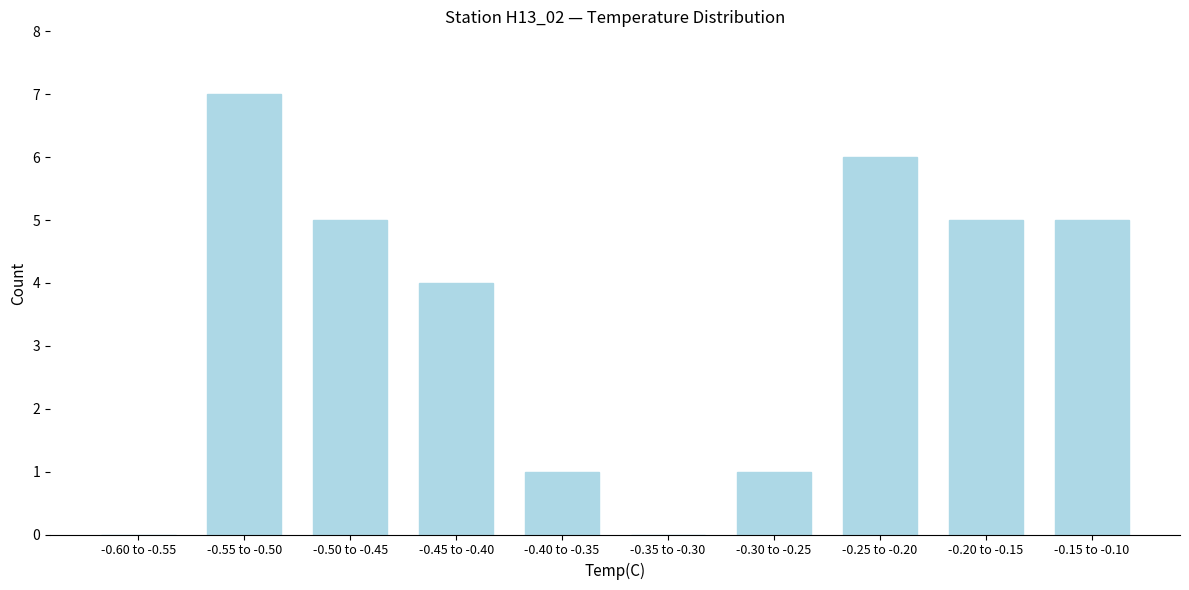

Reading left to right, transcribe all the data shown in this chart.

-0.60 to -0.55=0	-0.55 to -0.50=7	-0.50 to -0.45=5	-0.45 to -0.40=4	-0.40 to -0.35=1	-0.35 to -0.30=0	-0.30 to -0.25=1	-0.25 to -0.20=6	-0.20 to -0.15=5	-0.15 to -0.10=5